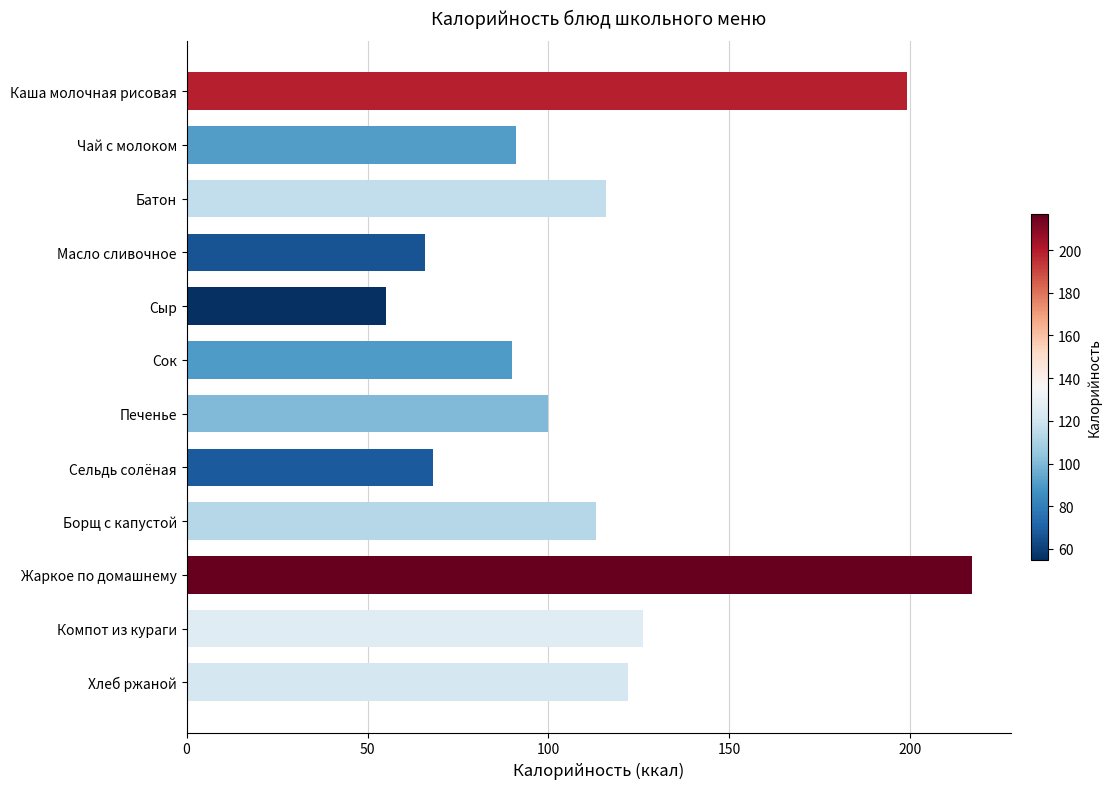

Reading bottom to top, extract all data points from this chart.

Хлеб ржаной=122	Компот из кураги=126	Жаркое по домашнему=217	Борщ с капустой=113	Сельдь солёная=68	Печенье=100	Сок=90	Сыр=55	Масло сливочное=66	Батон=116	Чай с молоком=91	Каша молочная рисовая=199